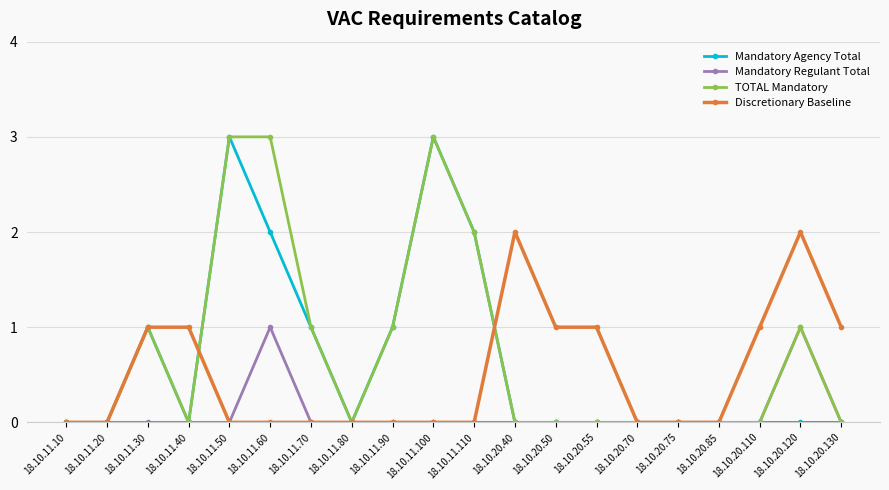

What is the label of the 19th point from the right?

18.10.11.20